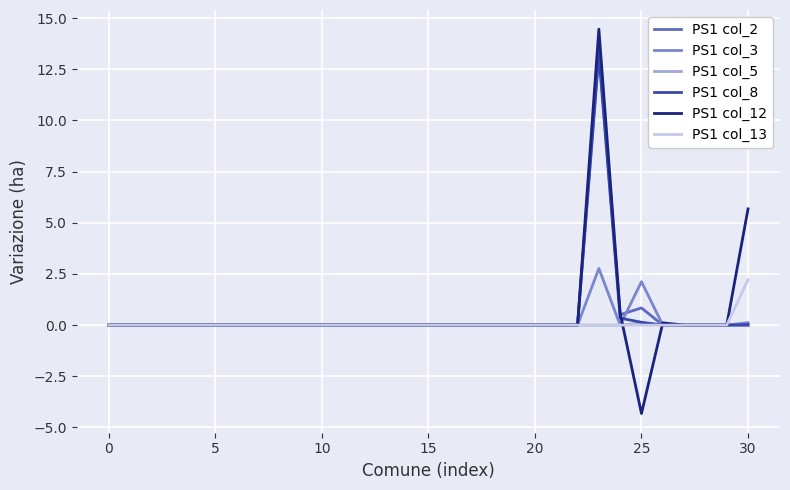

What are all the series names shown in the legend?

PS1 col_2, PS1 col_3, PS1 col_5, PS1 col_8, PS1 col_12, PS1 col_13